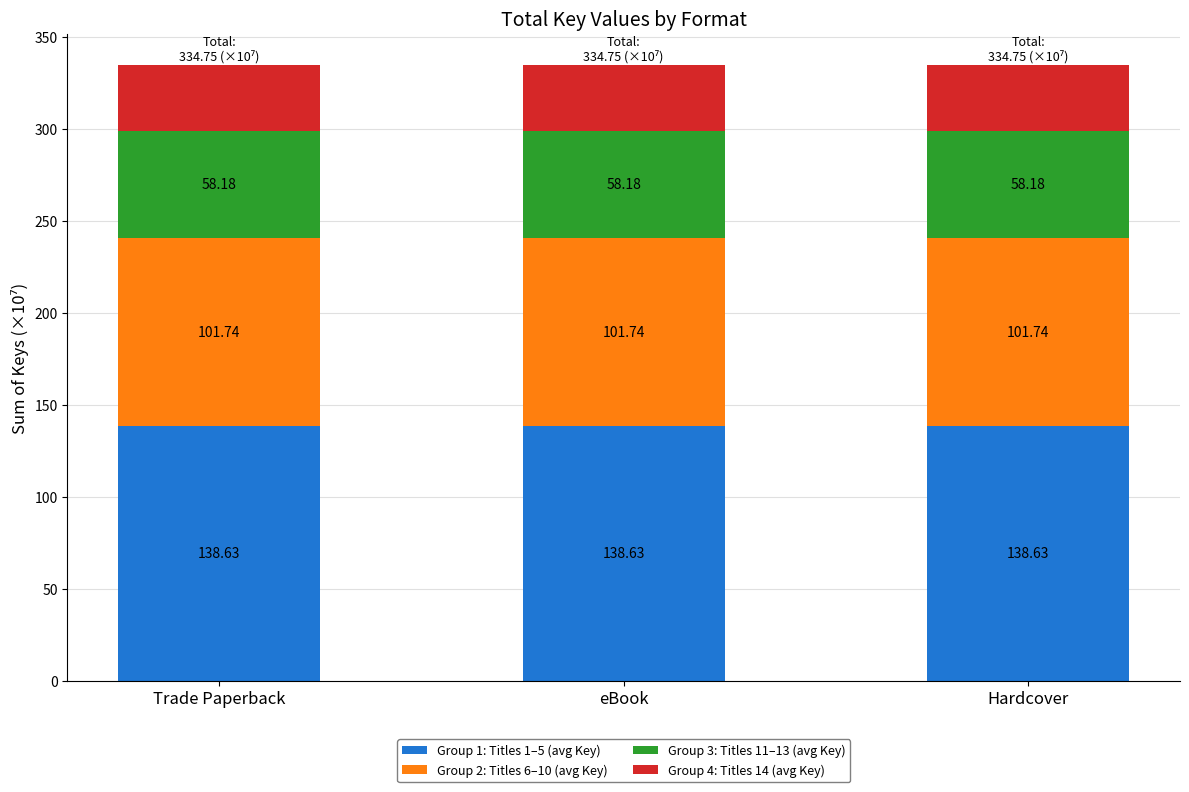

What is the total value across all series at Hardcover?

334.7